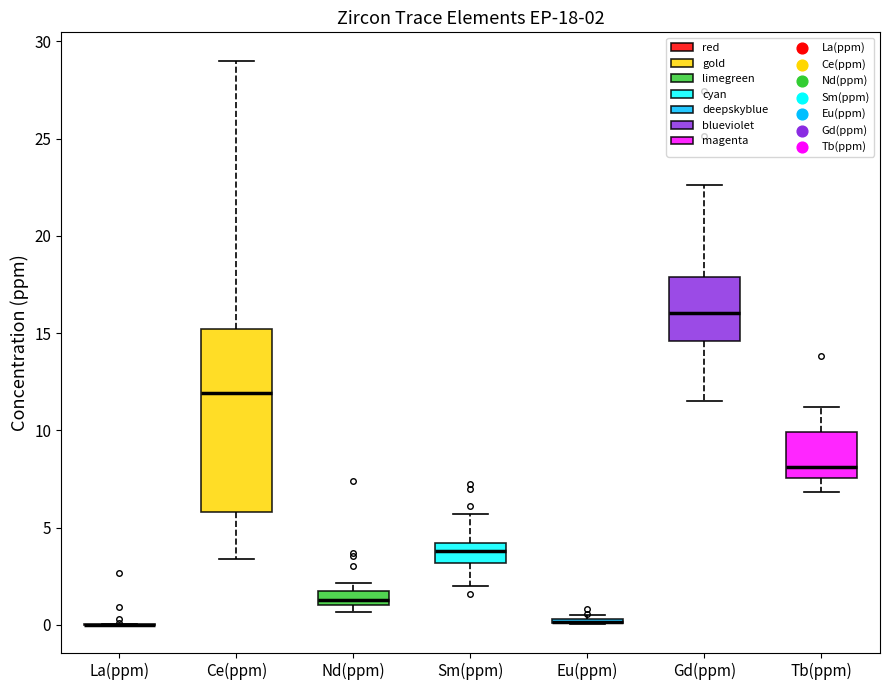

Comparing the boxes themselves (not the whiskers), which one is the tallest?

Ce(ppm)